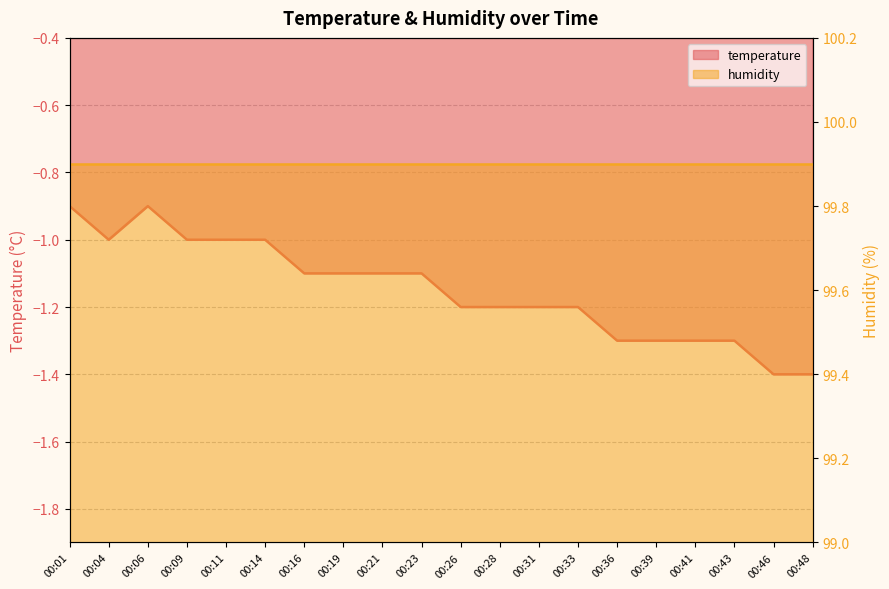

What is the difference between the maximum and minimum values?

0.5